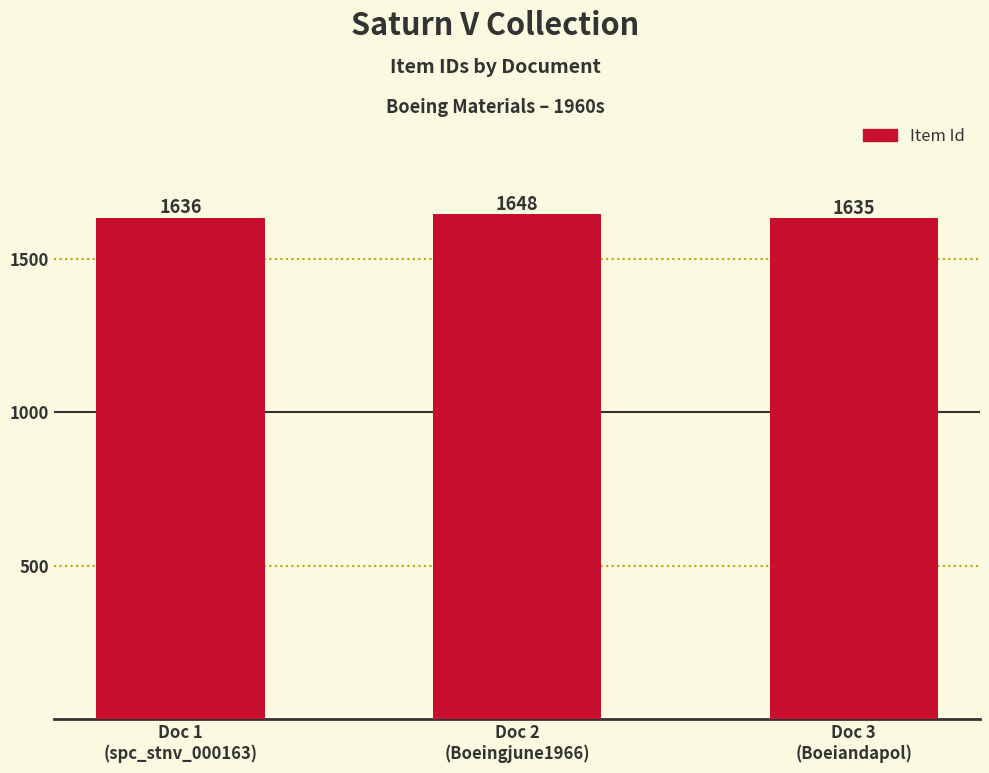

What is the sum of all values?

4919